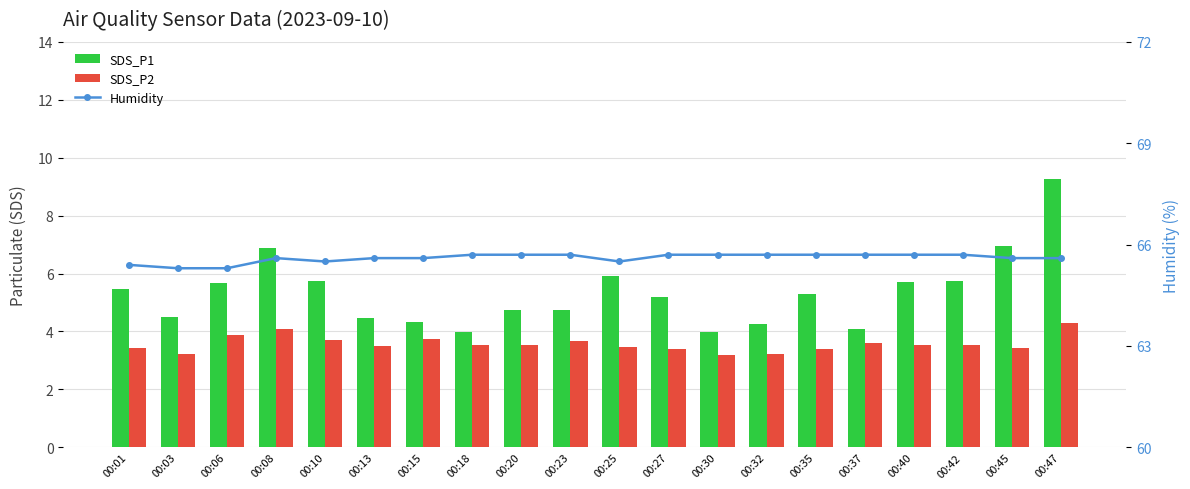

What is the maximum value for Humidity?

65.7